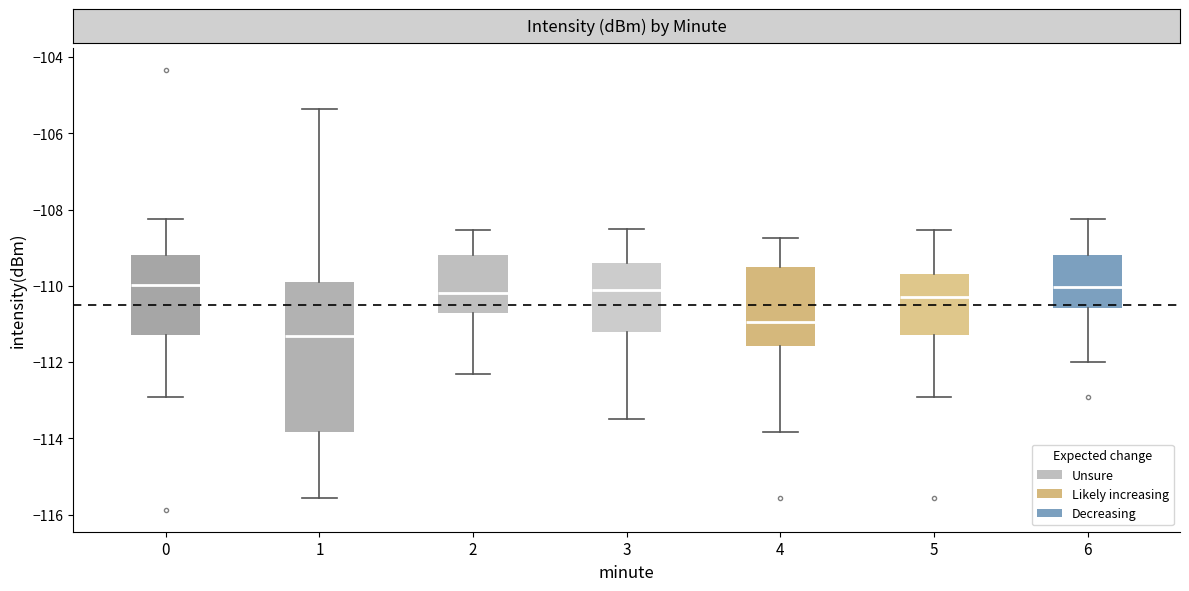

Reading left to right, transcribe this box plot: for each box, give where its median line is, the range the box spans, and where its two whiskers end, as read against the y-axis. The values are not printed on the chart, so give them approximately, as read against the axis.

0: median -110.0, box -111.2 to -109.2, whiskers -113.0 to -108.2
1: median -111.4, box -113.8 to -110.0, whiskers -115.6 to -105.4
2: median -110.2, box -110.6 to -109.2, whiskers -112.2 to -108.6
3: median -110.0, box -111.2 to -109.4, whiskers -113.4 to -108.4
4: median -111.0, box -111.6 to -109.4, whiskers -113.8 to -108.8
5: median -110.2, box -111.2 to -109.6, whiskers -113.0 to -108.6
6: median -110.0, box -110.6 to -109.2, whiskers -112.0 to -108.2